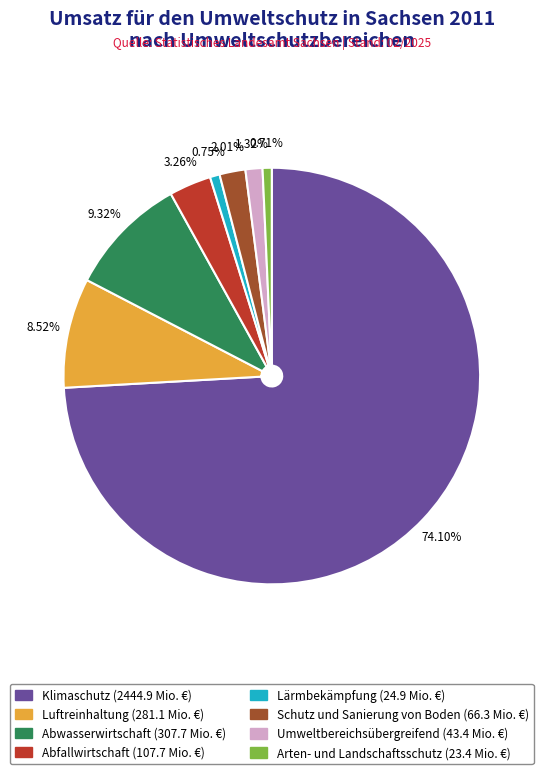

Approximately how many times larger is the value at Umweltbereichsübergreifend compared to Abfallwirtschaft?

0.4